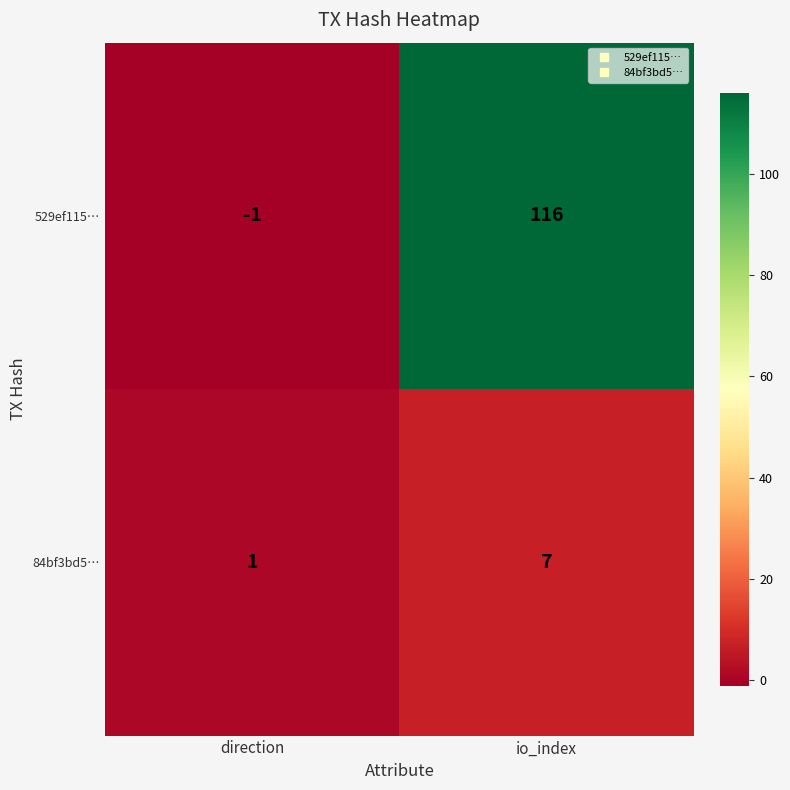

What is the spread (max minus min) of values at io_index?

109